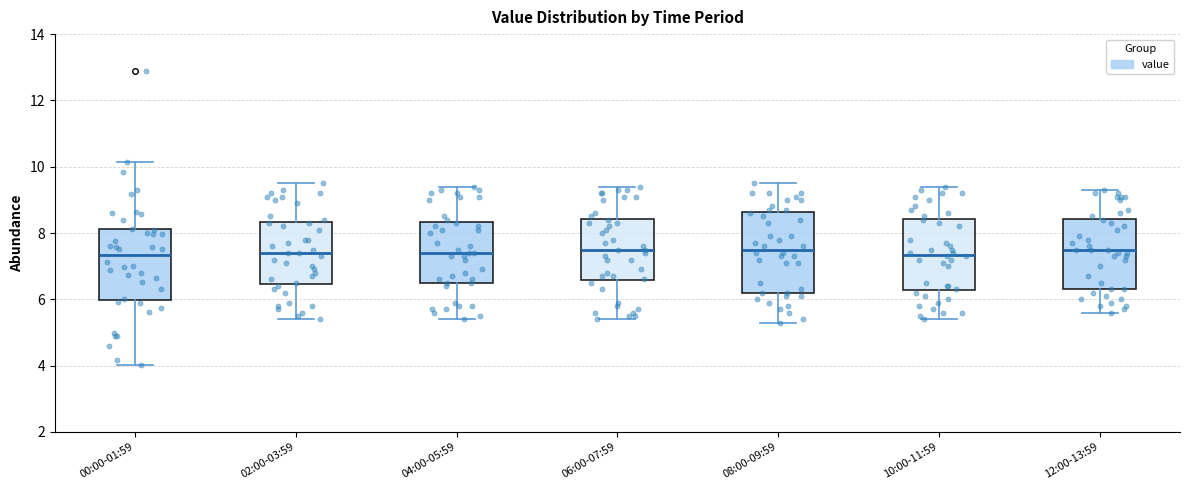

Comparing the boxes themselves (not the whiskers), which one is the tallest?

08:00-09:59